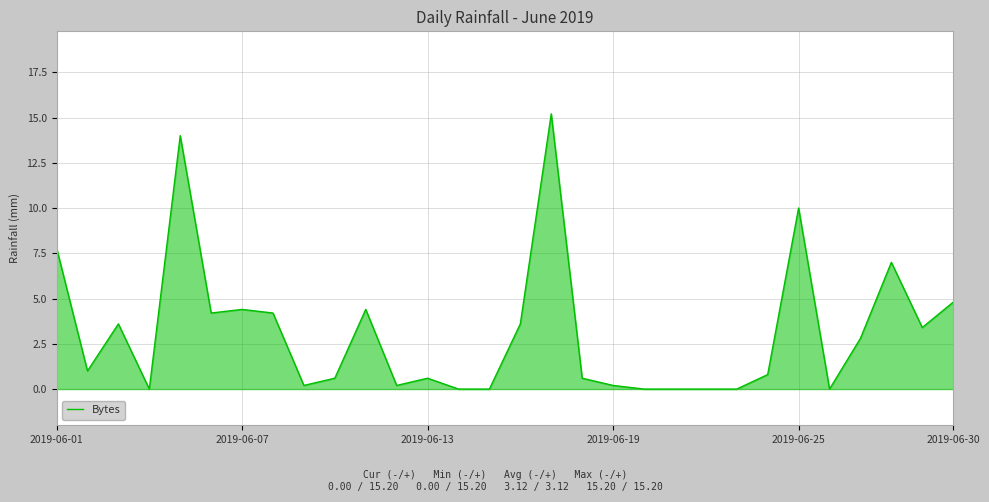

What is the difference between the second highest and minimum values?

14.0